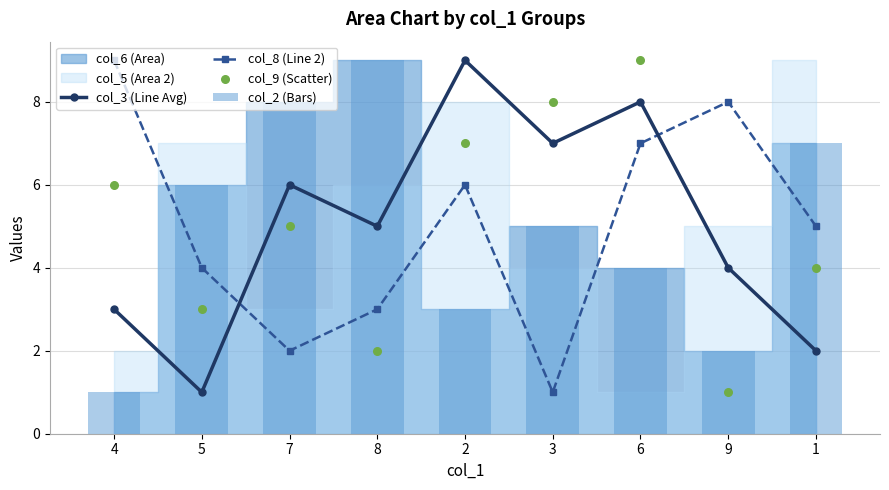

Is the value of col_9 (Scatter) at 4 greater than the value of col_8 (Line 2) at 4?

No